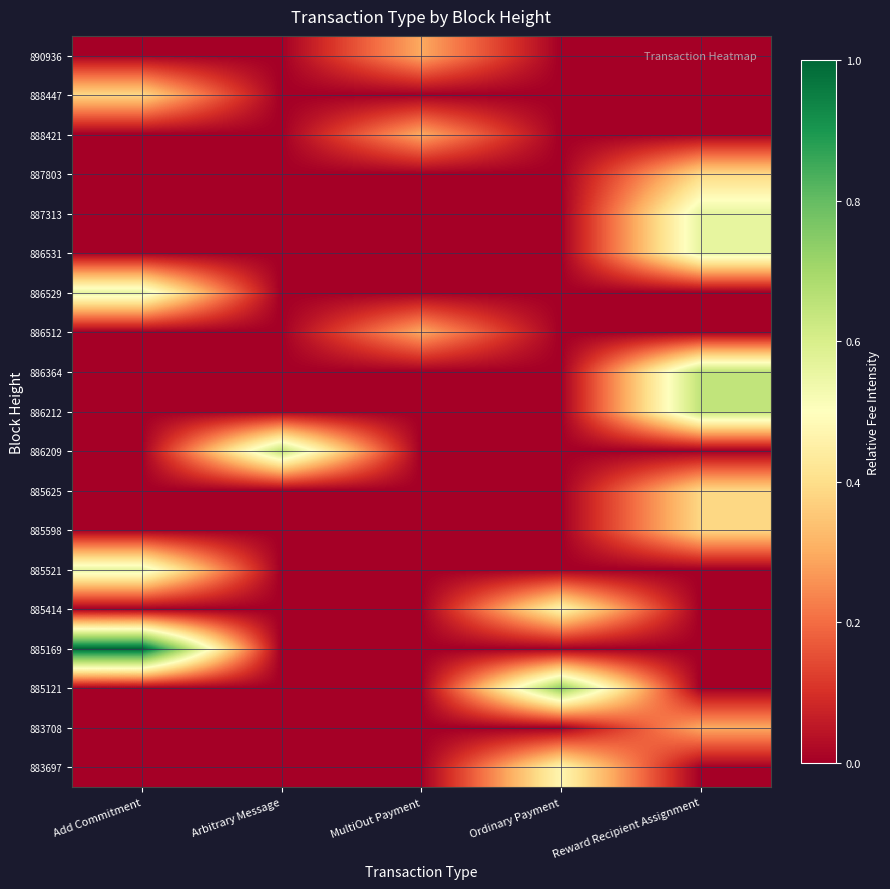

Which label corresponds to the largest value in the chart?

Add Commitment